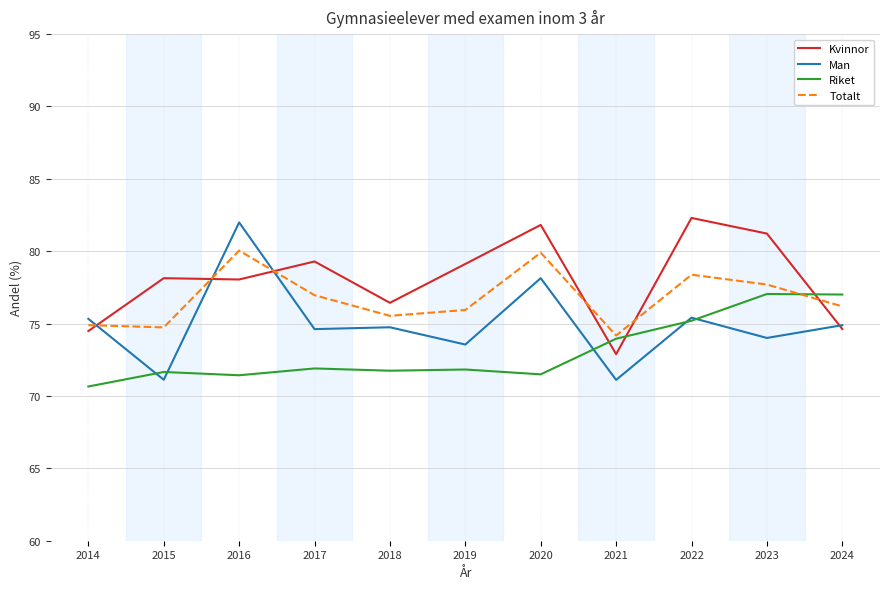

Rank the series by their maximum value, from lowest to highest.

Riket, Totalt, Man, Kvinnor